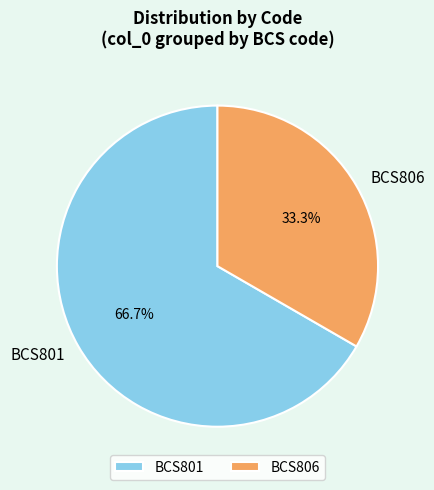

To the nearest percent, what portion does BCS801 represent?

67%